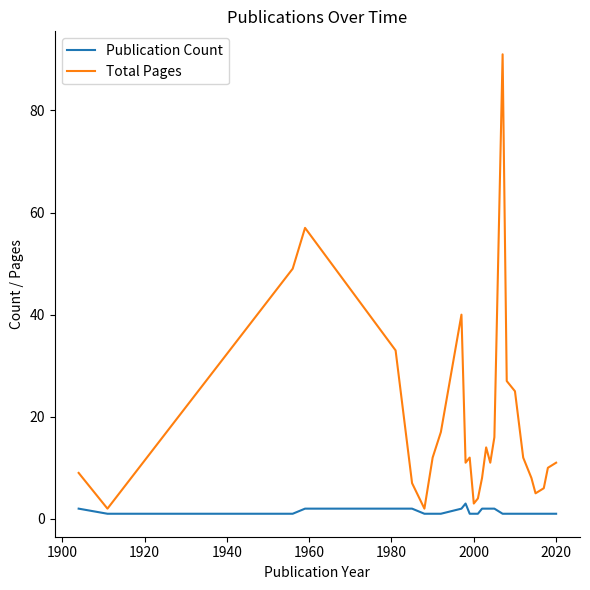

True or false: Total Pages and Publication Count intersect in this chart.

False